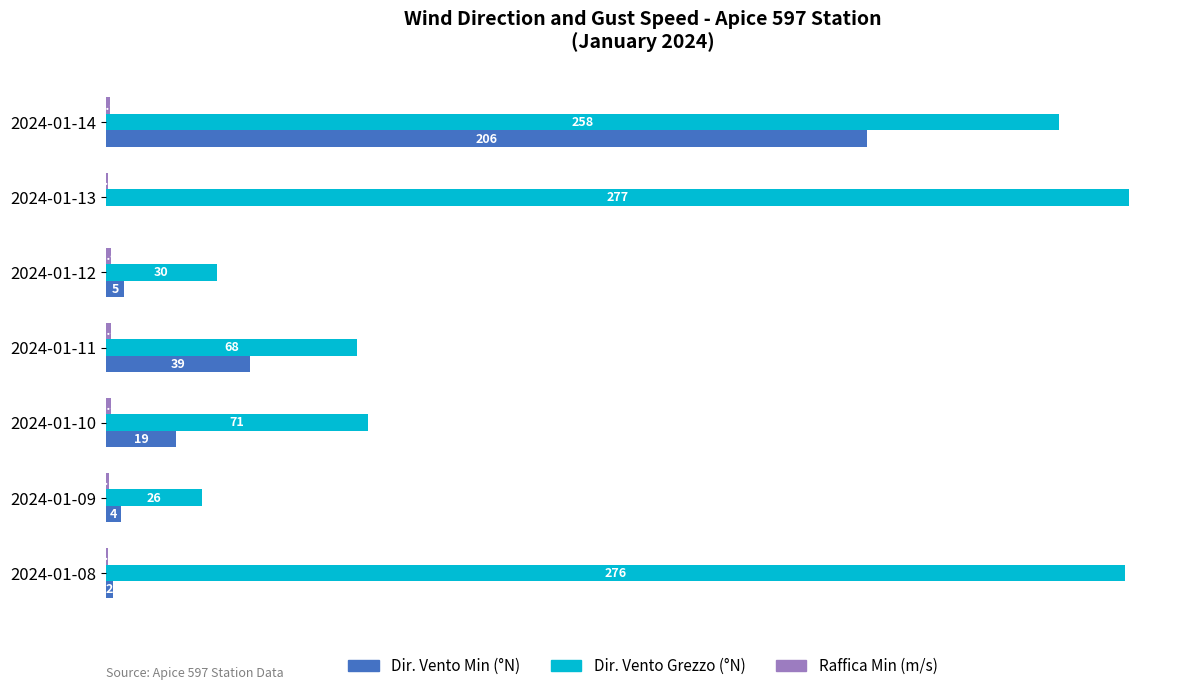

What is the sum of all Dir. Vento Grezzo (°N) values?

1006.0